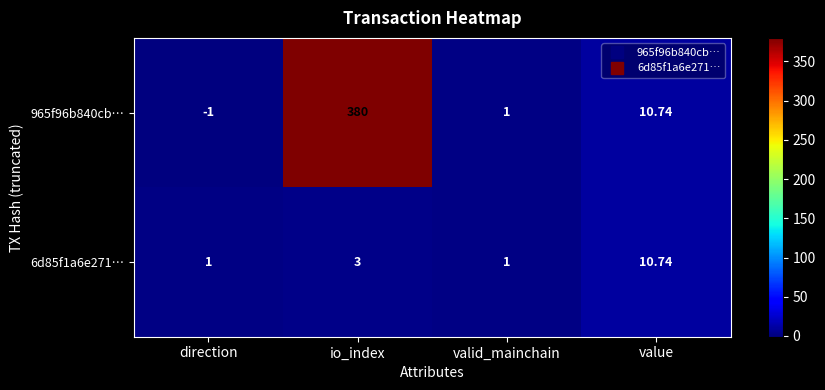

Which category has the highest value in the 965f96b840cb… series?

io_index